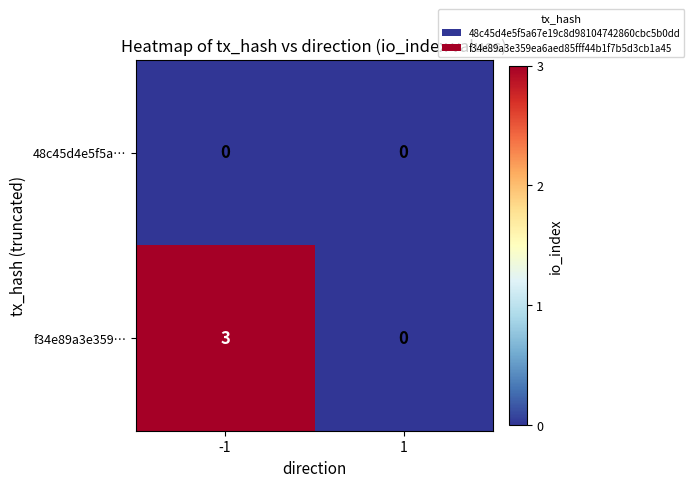

Rank the series at -1 from highest to lowest value.

f34e89a3e359…, 48c45d4e5f5a…